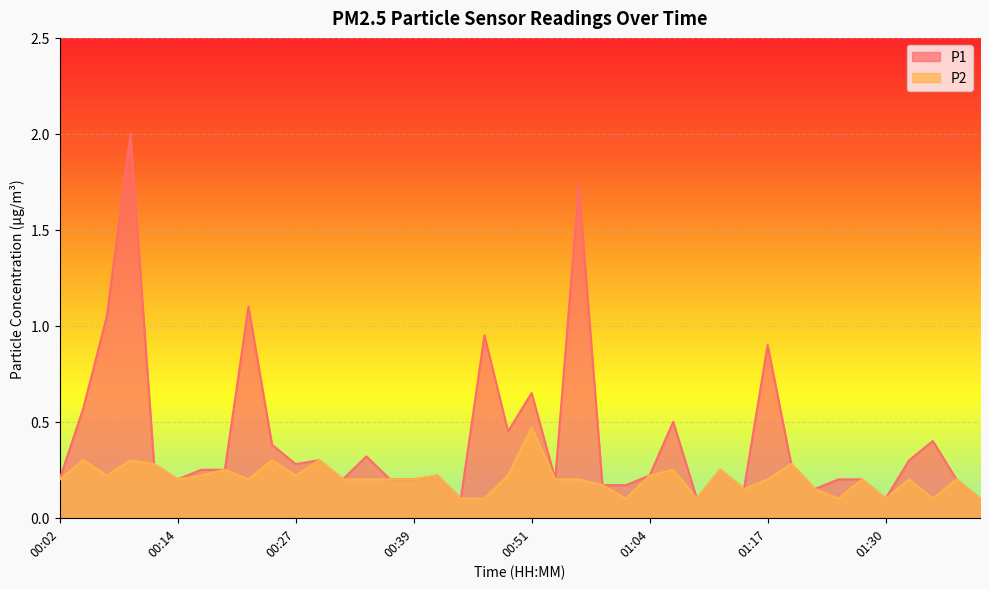

What is the maximum value shown in the chart?

2.0